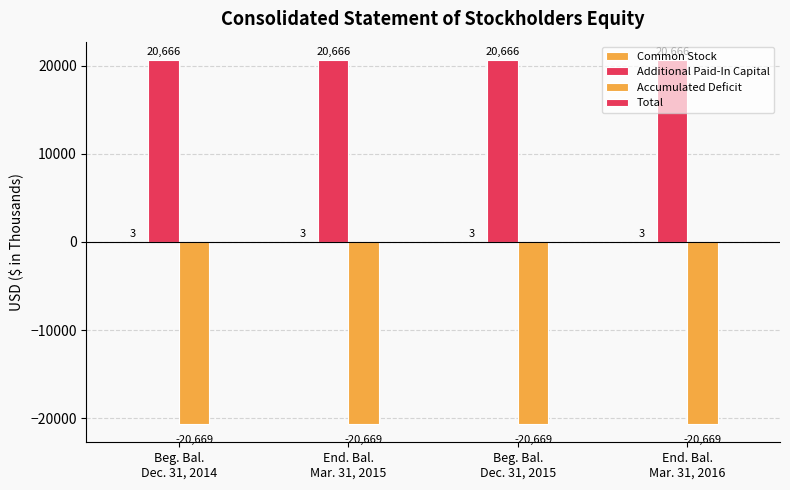

Count the number of categories in the chart.

4